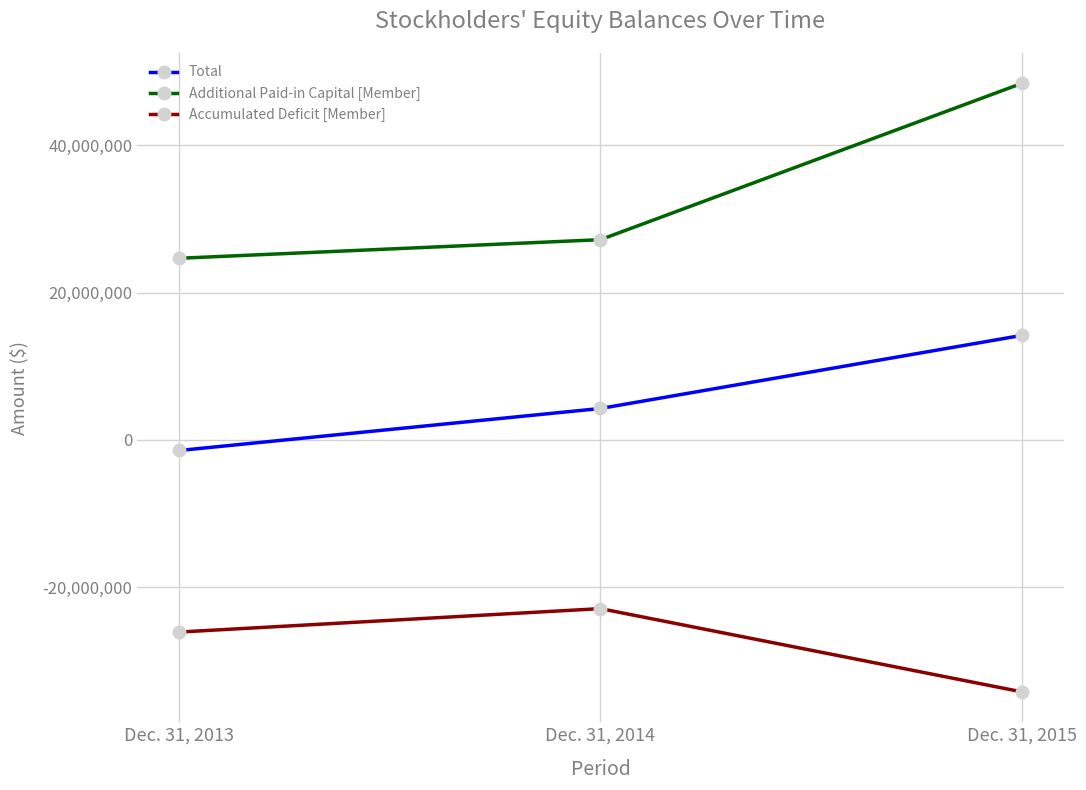

At which category is the sum across all series the highest?

Dec. 31, 2015